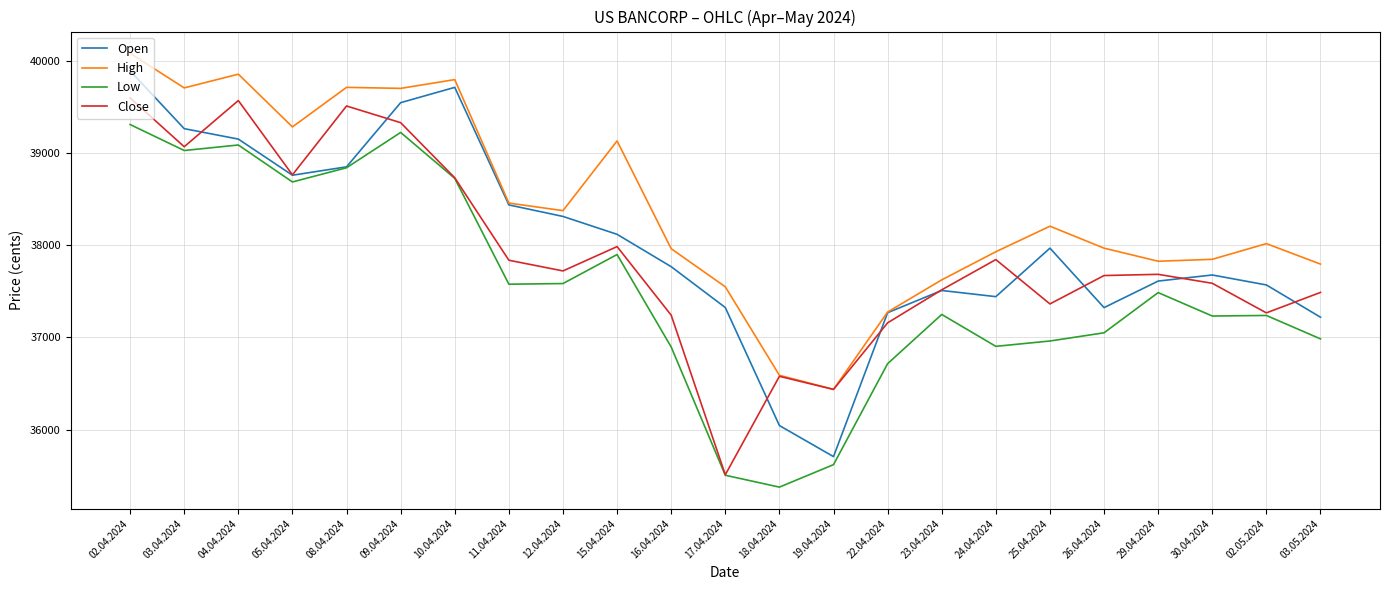

The Open series shows 9643 at 23.04.2024. True or false?

False